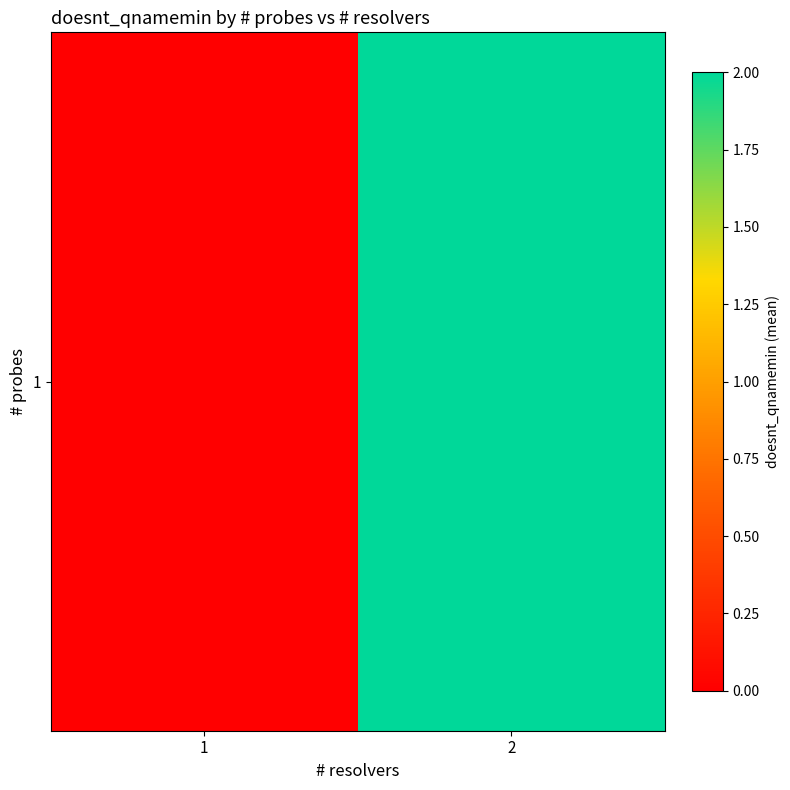

List the labels in order of value, smallest first.

1, 2